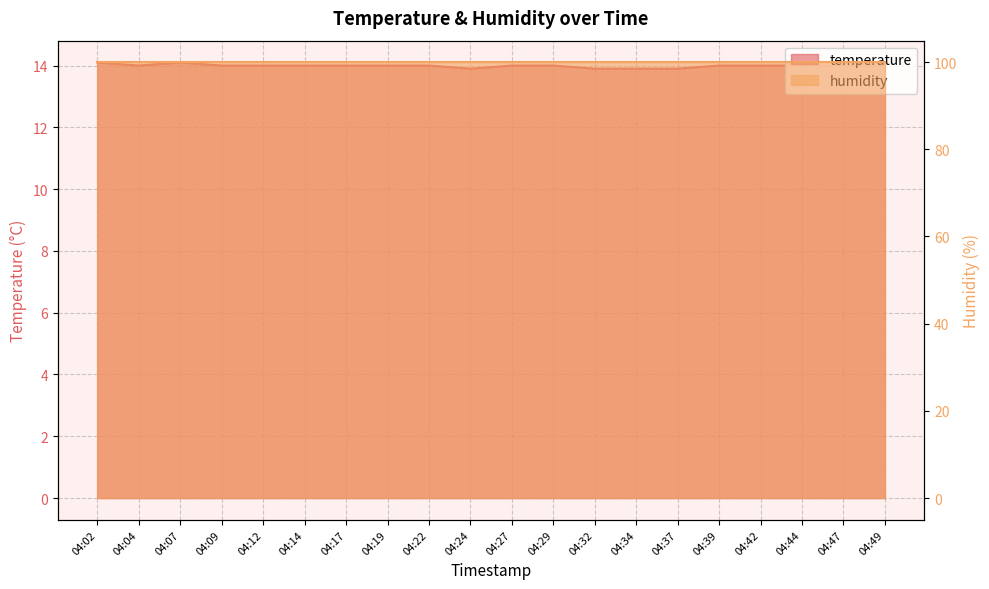

What is the difference between the maximum and second lowest values?

0.2